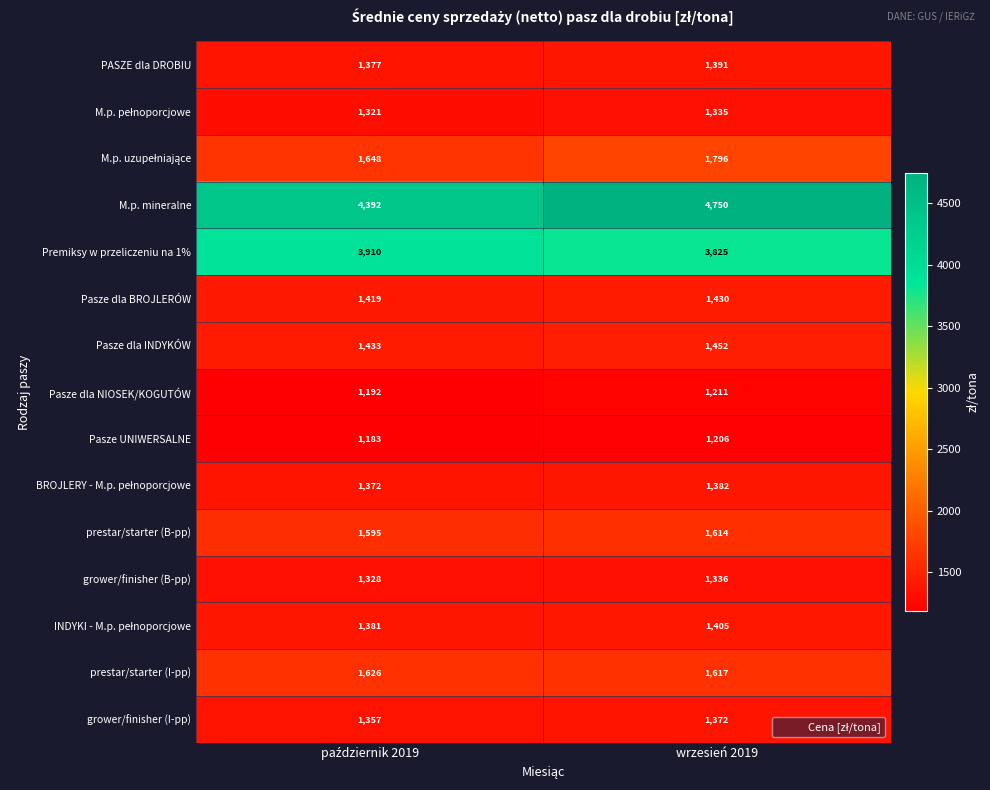

What is the minimum value shown in the chart?

1183